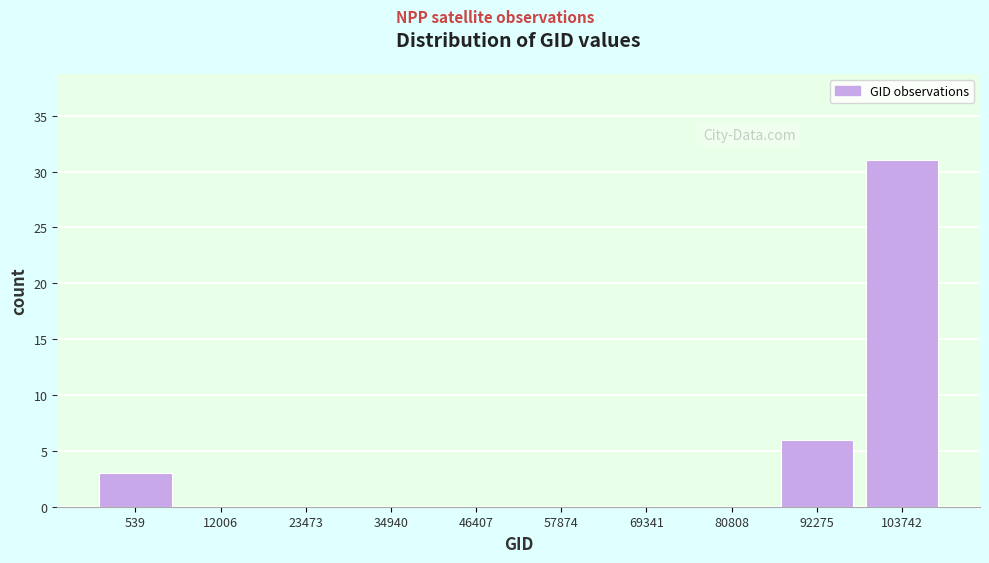

Reading left to right, what are all the values shown in this chart?

539=3	12006=0	23473=0	34940=0	46407=0	57874=0	69341=0	80808=0	92275=6	103742=31